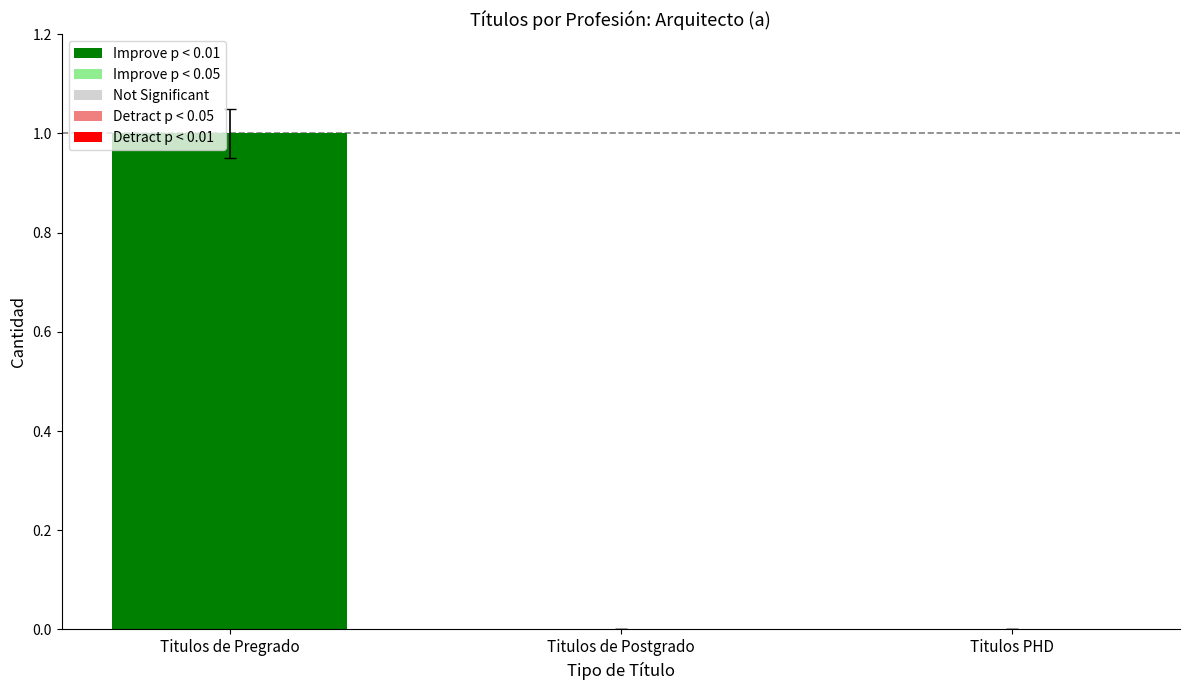

Is it true that the value at Titulos de Postgrado is 1?

False